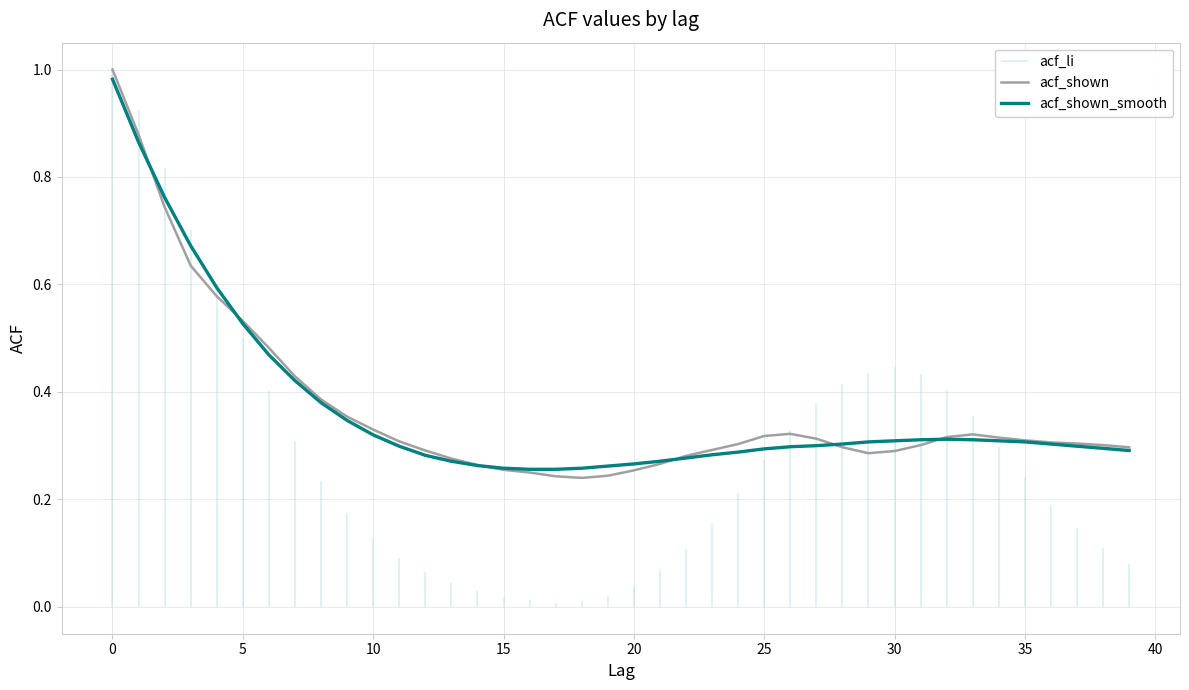

Does the chart display data point markers on the line(s)?

No